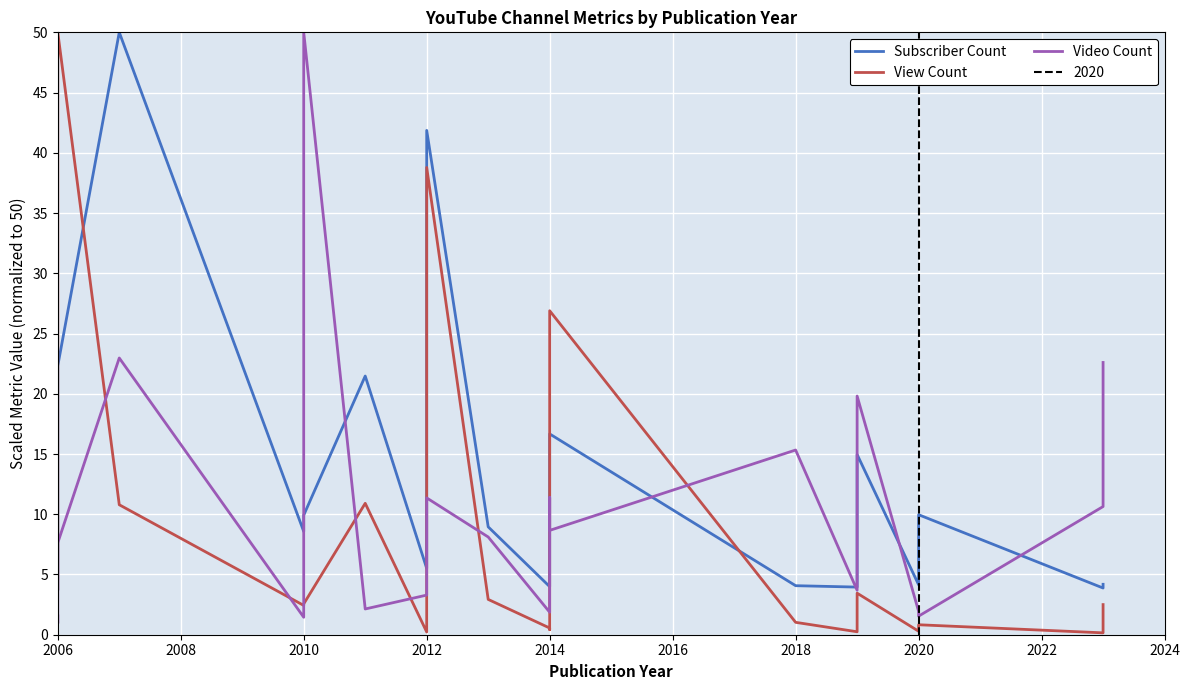

How many values in the Subscriber Count series are below 8?

9